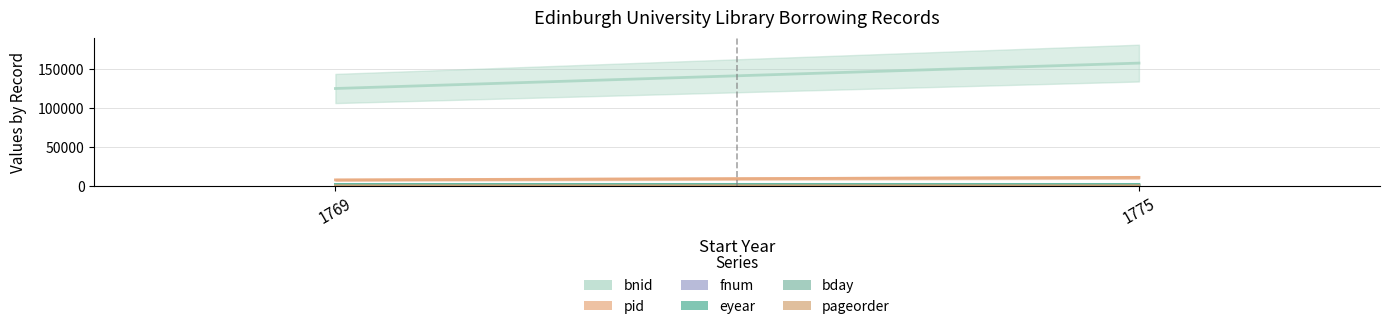

Which series changed the most between 1769 and 1775?

bnid